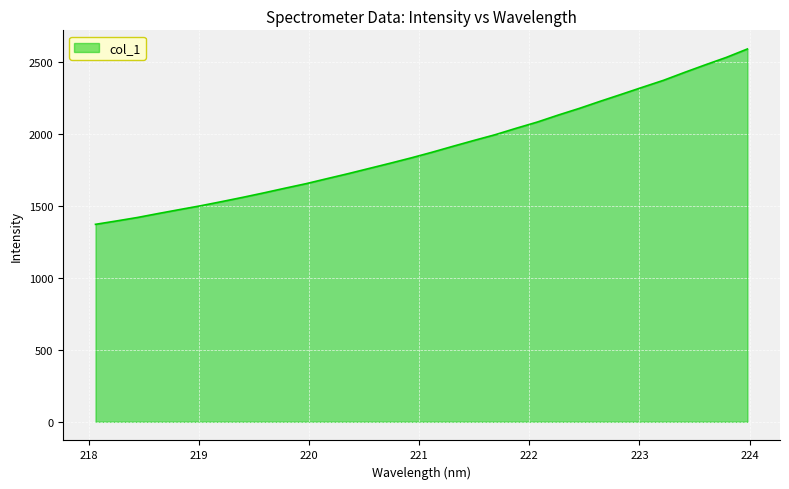

What is the minimum value shown in the chart?

1370.3